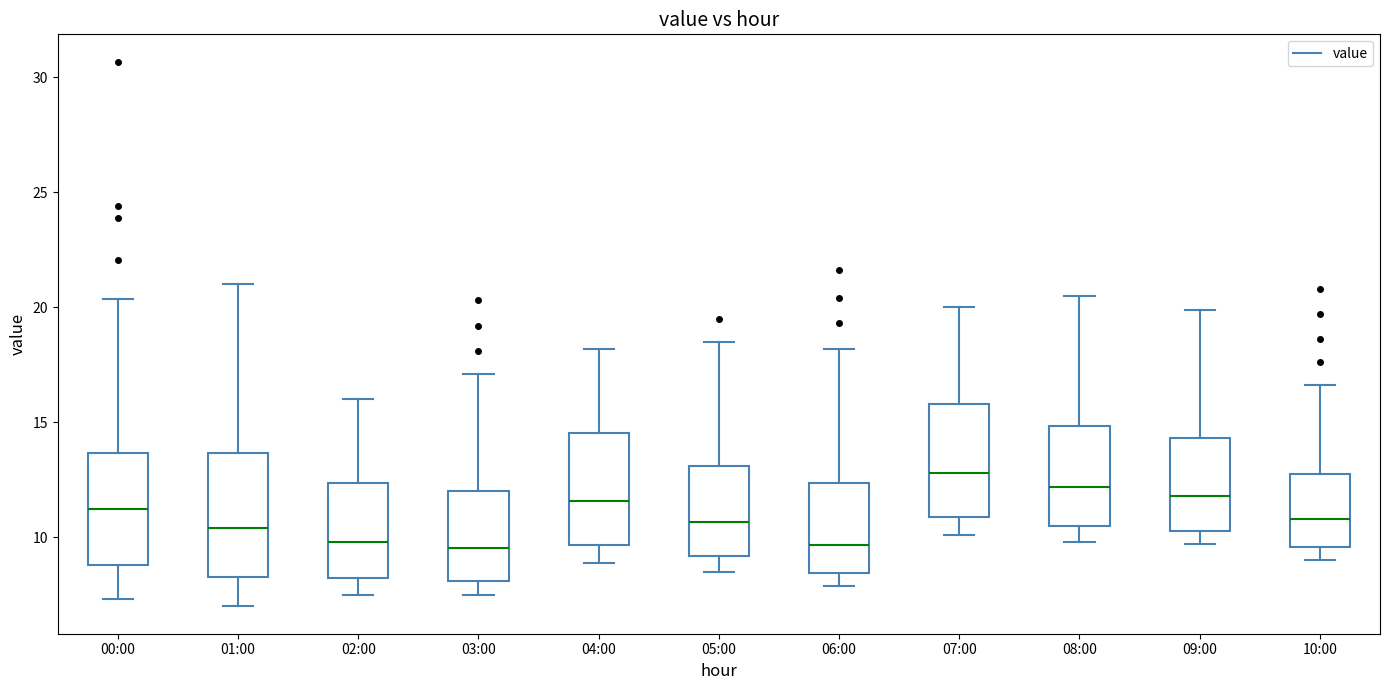

Reading left to right, transcribe this box plot: for each box, give where its median line is, the range the box spans, and where its two whiskers end, as read against the y-axis. The values are not printed on the chart, so give them approximately, as read against the axis.

00:00: median 11.0, box 9.0 to 13.5, whiskers 7.5 to 20.5
01:00: median 10.5, box 8.5 to 13.5, whiskers 7.0 to 21.0
02:00: median 10.0, box 8.5 to 12.5, whiskers 7.5 to 16.0
03:00: median 9.5, box 8.0 to 12.0, whiskers 7.5 to 17.0
04:00: median 11.5, box 9.5 to 14.5, whiskers 9.0 to 18.0
05:00: median 10.5, box 9.0 to 13.0, whiskers 8.5 to 18.5
06:00: median 9.5, box 8.5 to 12.5, whiskers 8.0 to 18.0
07:00: median 13.0, box 11.0 to 16.0, whiskers 10.0 to 20.0
08:00: median 12.0, box 10.5 to 15.0, whiskers 10.0 to 20.5
09:00: median 12.0, box 10.5 to 14.5, whiskers 9.5 to 20.0
10:00: median 11.0, box 9.5 to 13.0, whiskers 9.0 to 16.5